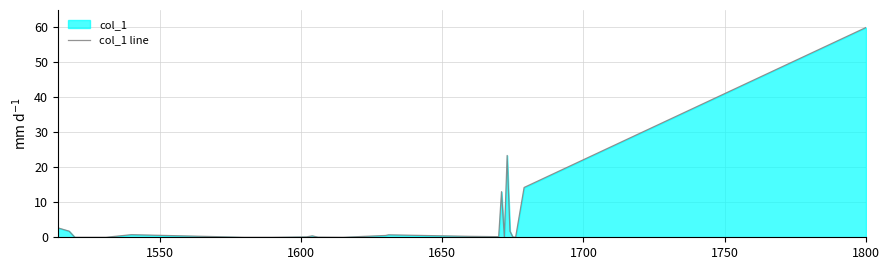

True or false: there are more than 2 points higher than both neighbors.

True